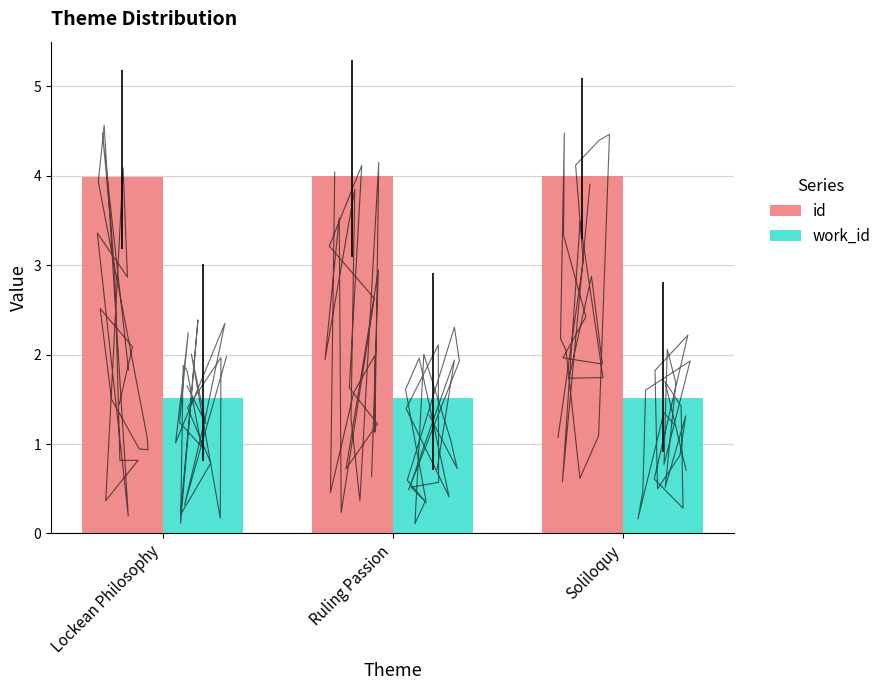

Which series has the largest total across all categories?

id